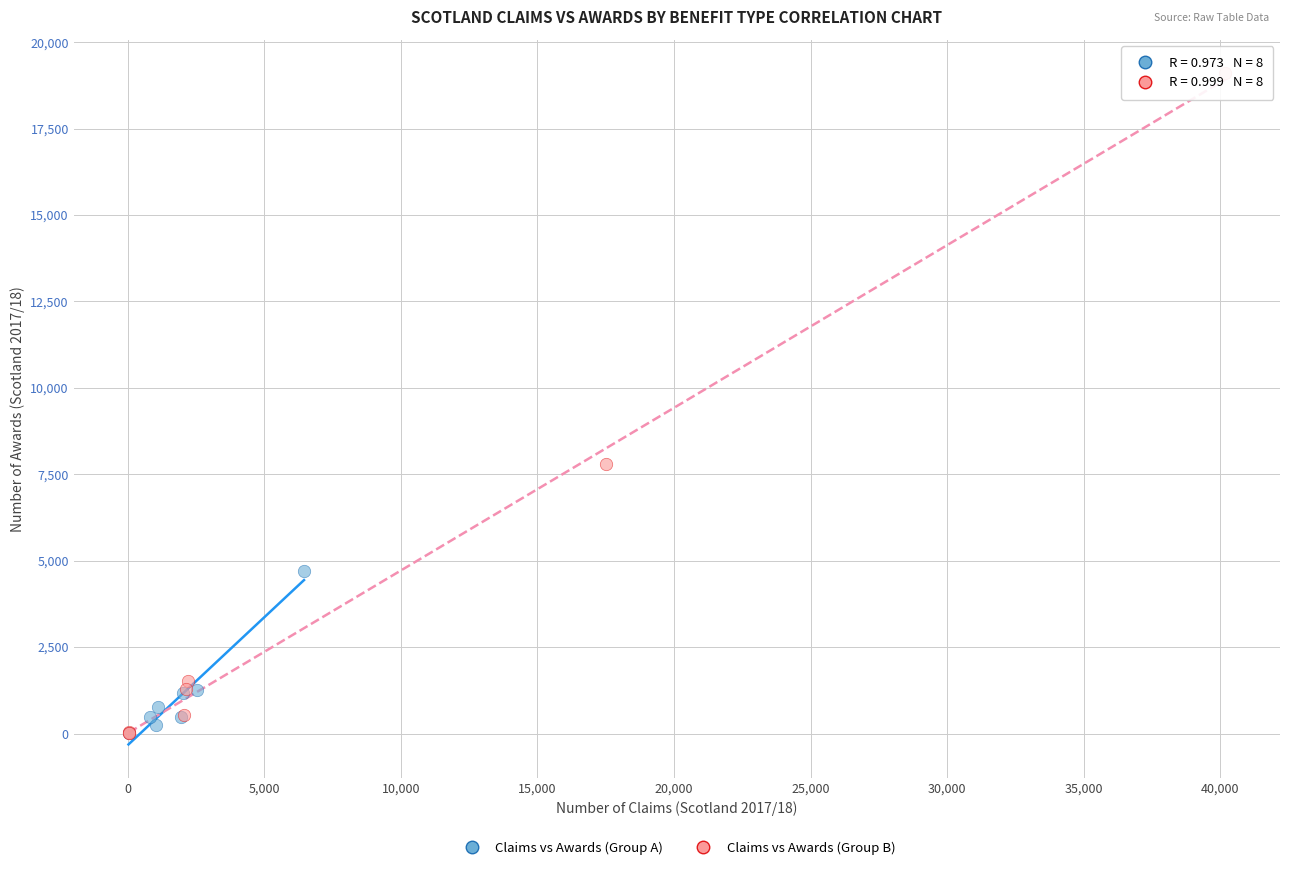

What are all the series names shown in the legend?

Claims vs Awards (Group A), Claims vs Awards (Group B)